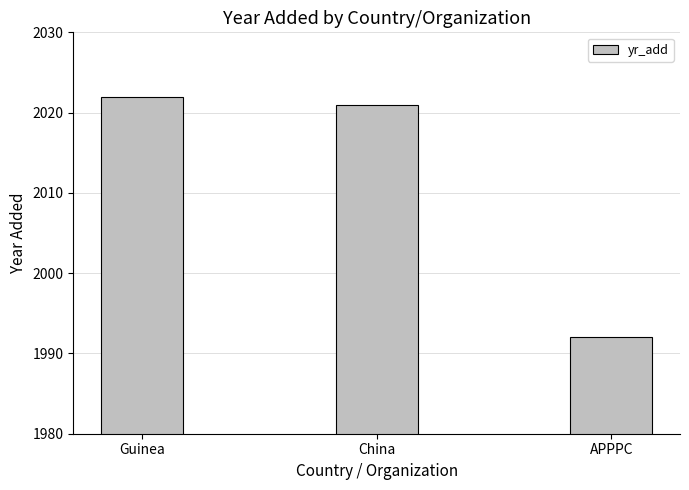

Rank the categories by value from highest to lowest.

Guinea, China, APPPC